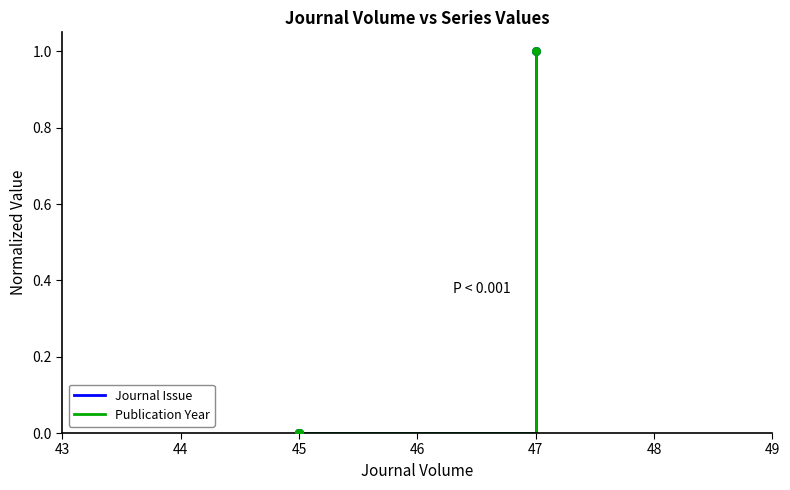

What are all the series names shown in the legend?

Journal Issue, Publication Year